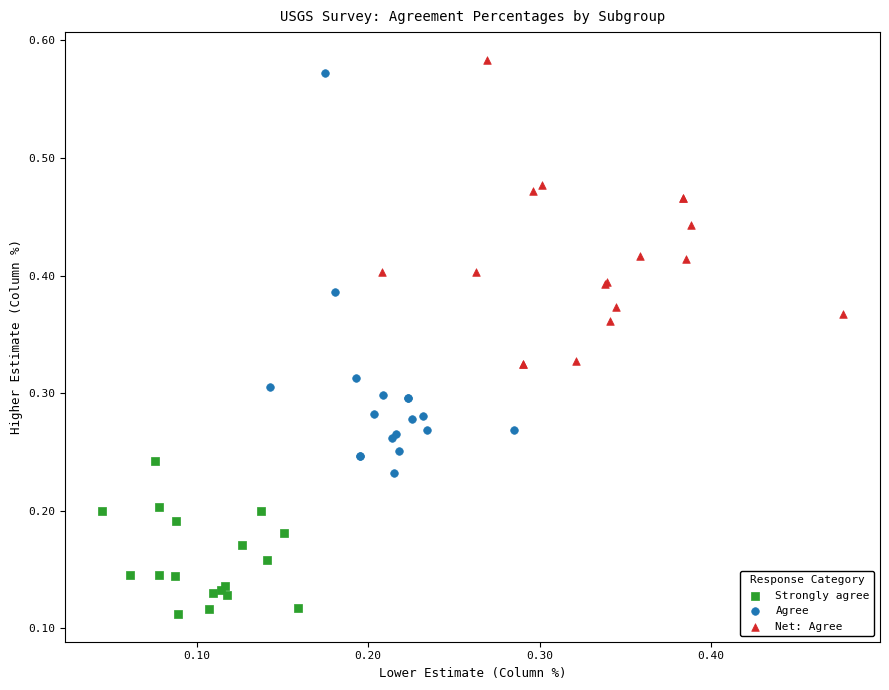

Which series reaches the minimum Y coordinate?

Strongly agree